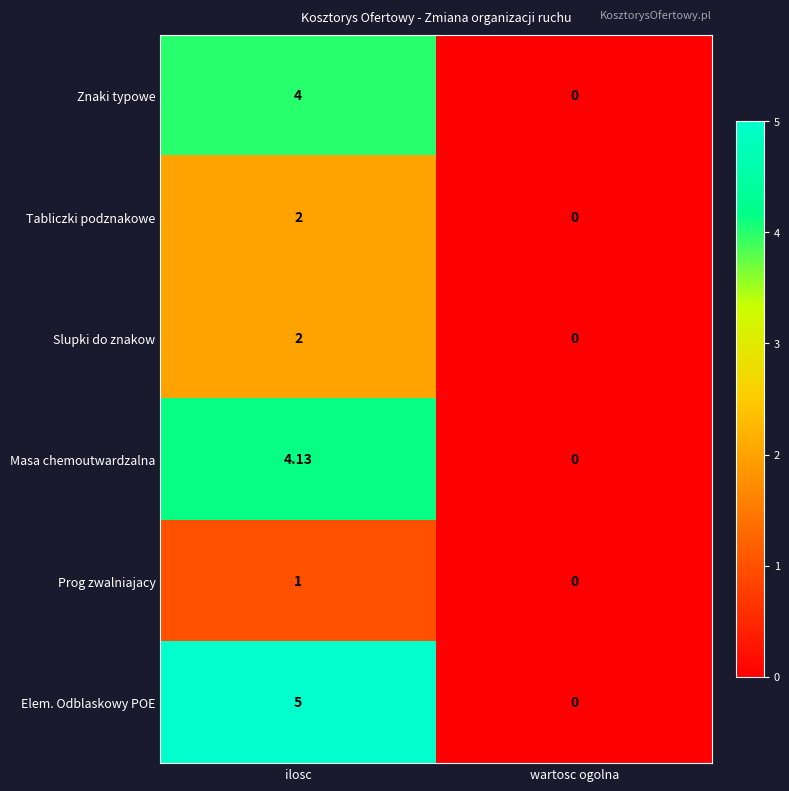

Where is Masa chemoutwardzalna nearest to the value 2?

wartosc ogolna